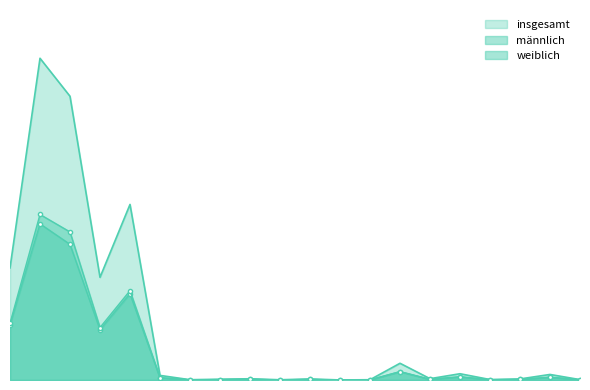

Rank the categories by männlich value from highest to lowest.

KIEL, LÜBECK, Dithmarschen, FLENSBURG, NEUMÜNSTER, Brunsbüttel, Büsum, Burg (Dithmarschen), Albersdorf, Buchholz, Bargenstedt, Barlt, Bunsoh, Averlak, Büsumer Deichhausen, Busenwurth, Arkebek, Brickeln, Barkenholm, Bergewöhrden